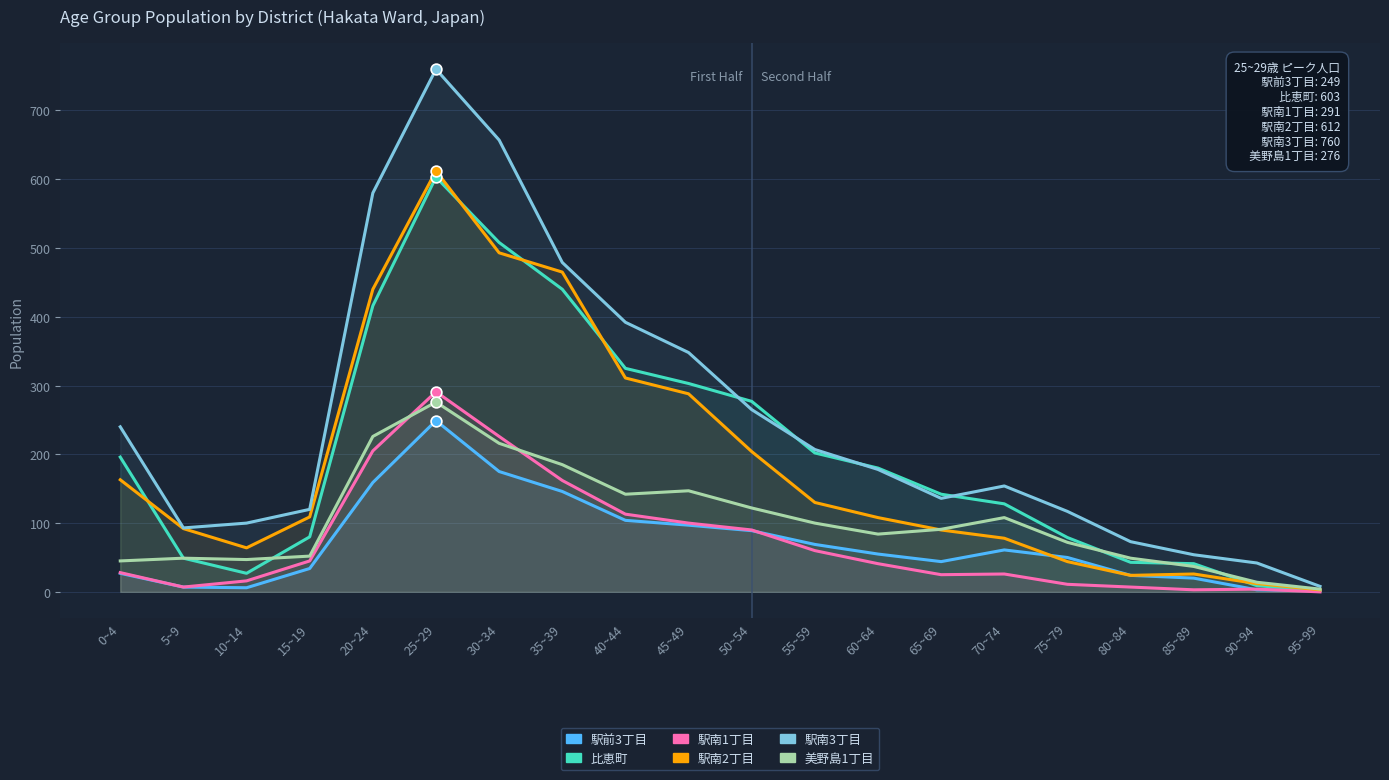

Which series has the largest total across all categories?

博多駅南３丁目_総数